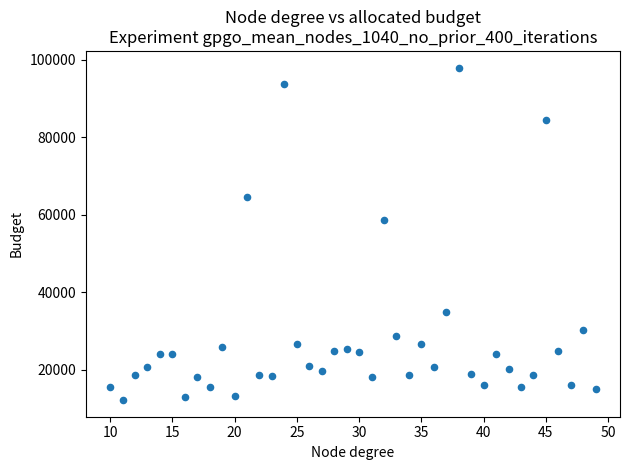

What Y value in the scatter plot is closest to 55126?

58615